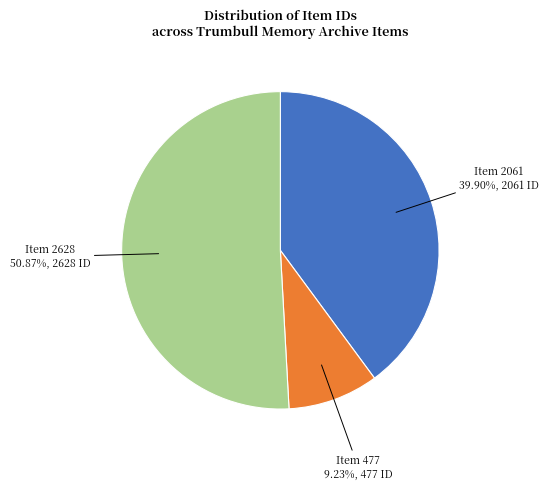

Count the number of slices in the pie.

3